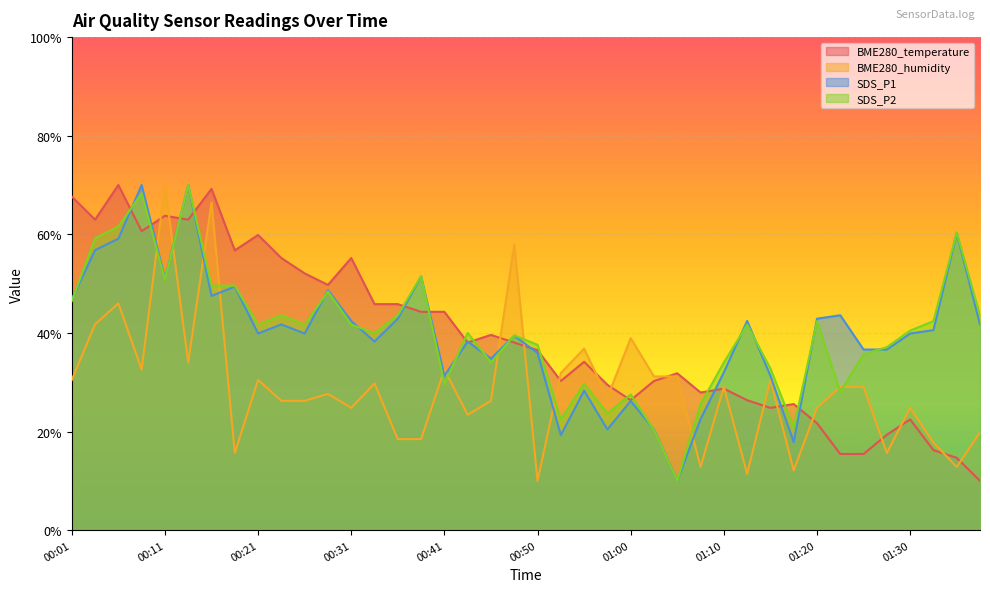

What is the difference between the SDS_P2 values at 00:04 and 00:50?

21.6